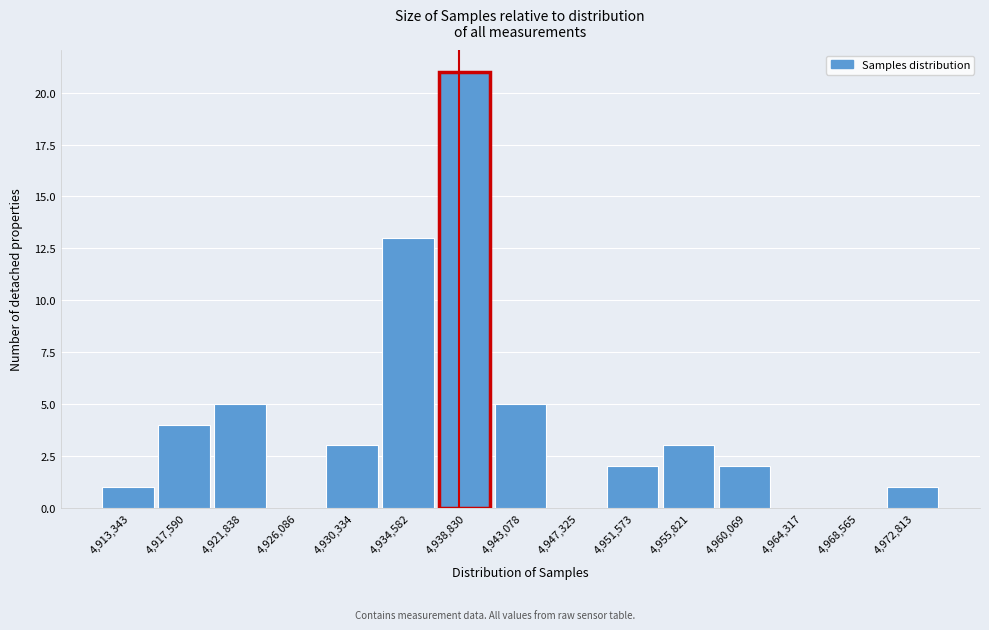

Reading left to right, extract all data points from this chart.

4,913,343=1	4,917,590=4	4,921,838=5	4,926,086=0	4,930,334=3	4,934,582=13	4,938,830=21	4,943,078=5	4,947,325=0	4,951,573=2	4,955,821=3	4,960,069=2	4,964,317=0	4,968,565=0	4,972,813=1